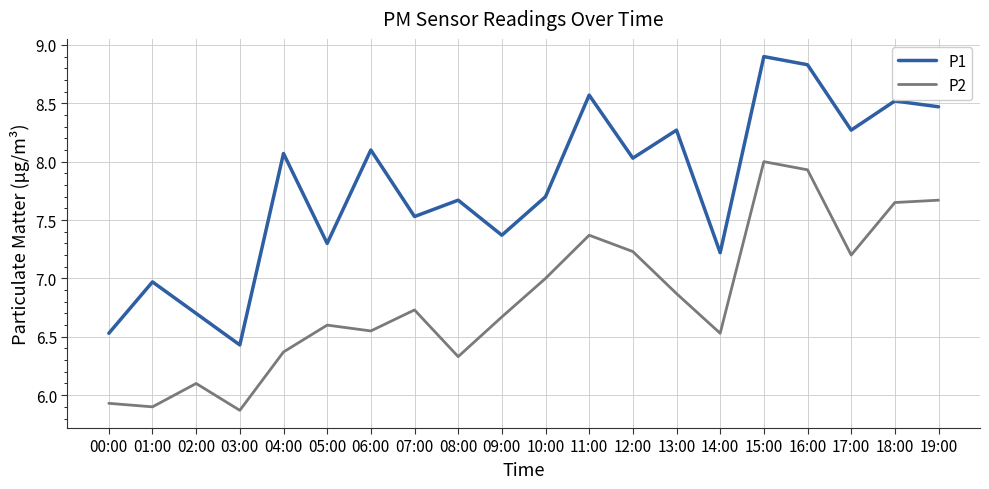

Does the chart have visible grid lines?

Yes